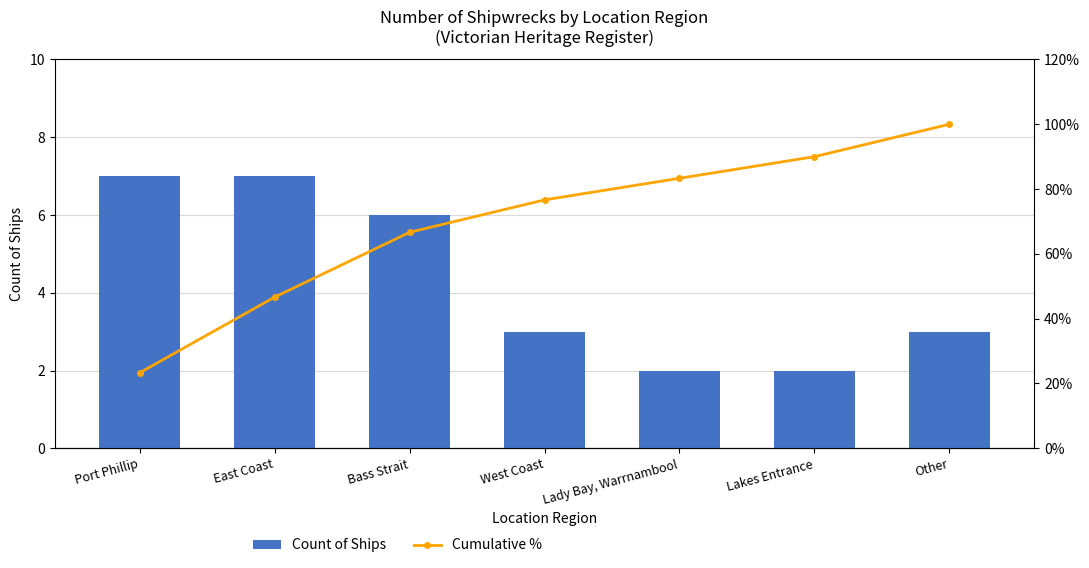

How many series are shown in this chart?

2